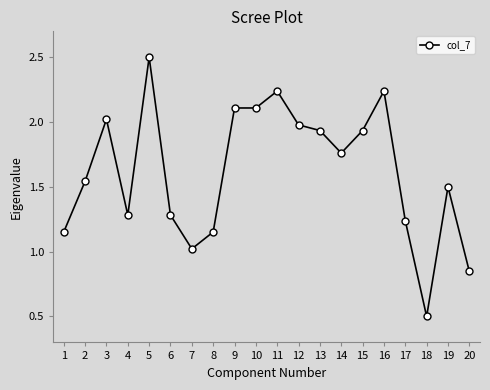

Does the chart have visible grid lines?

No